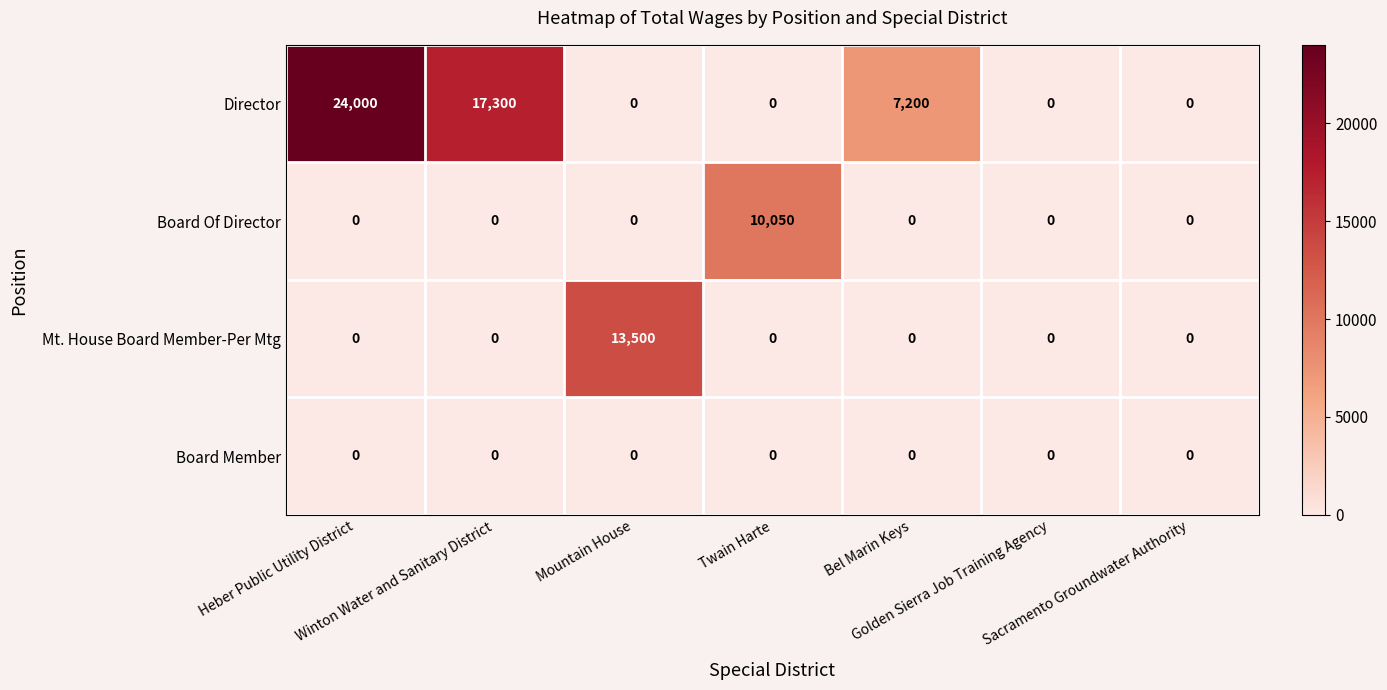

Rank the series by their maximum value, from highest to lowest.

Director, Mt. House Board Member-Per Mtg, Board Of Director, Board Member